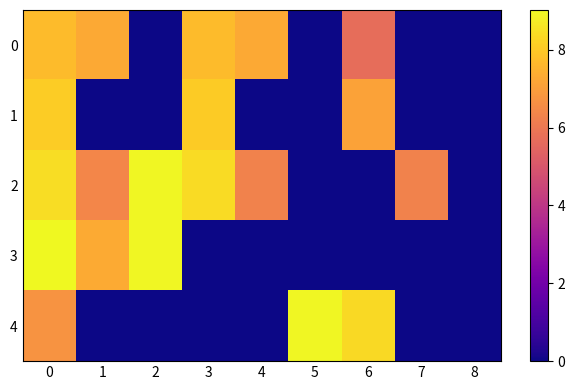

How many categories are shown in the chart?

9